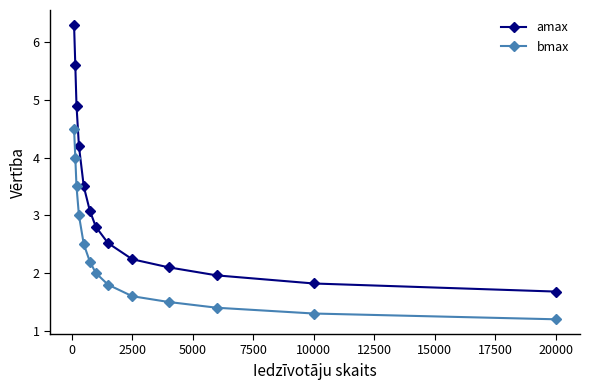

Reading left to right, what are all the values shown in this chart?

amax: 6.3	5.6	4.9	4.2	3.5	3.1	2.8	2.5	2.2	2.1	2.0	1.8	1.7
bmax: 4.5	4.0	3.5	3.0	2.5	2.2	2.0	1.8	1.6	1.5	1.4	1.3	1.2